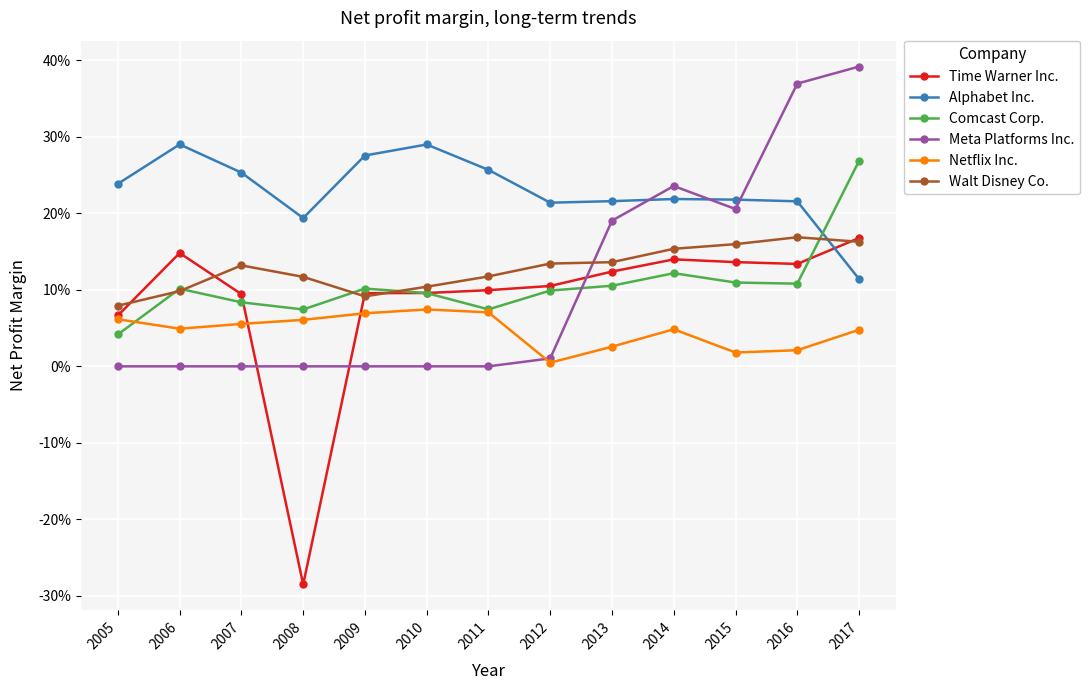

What is the difference between the highest and lowest values at 2011?

0.3